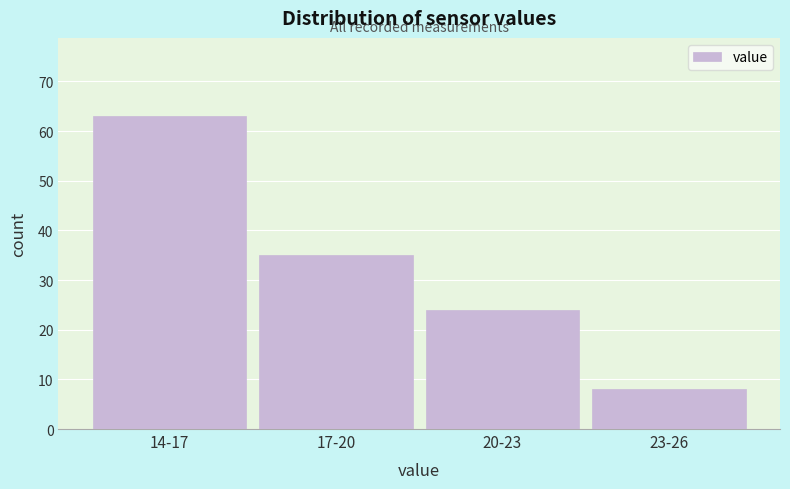

Reading left to right, list all the values displayed in this chart.

63	35	24	8